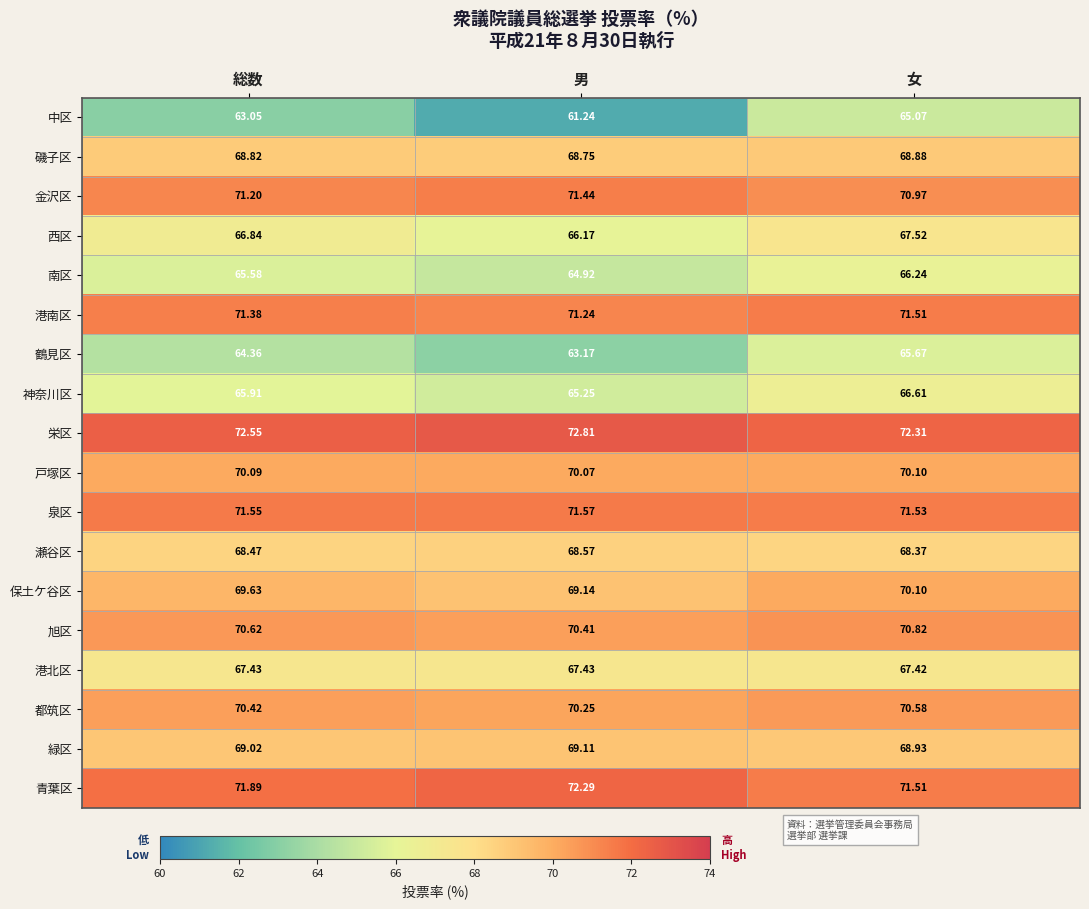

Where is 中区 nearest to the value 63?

総数